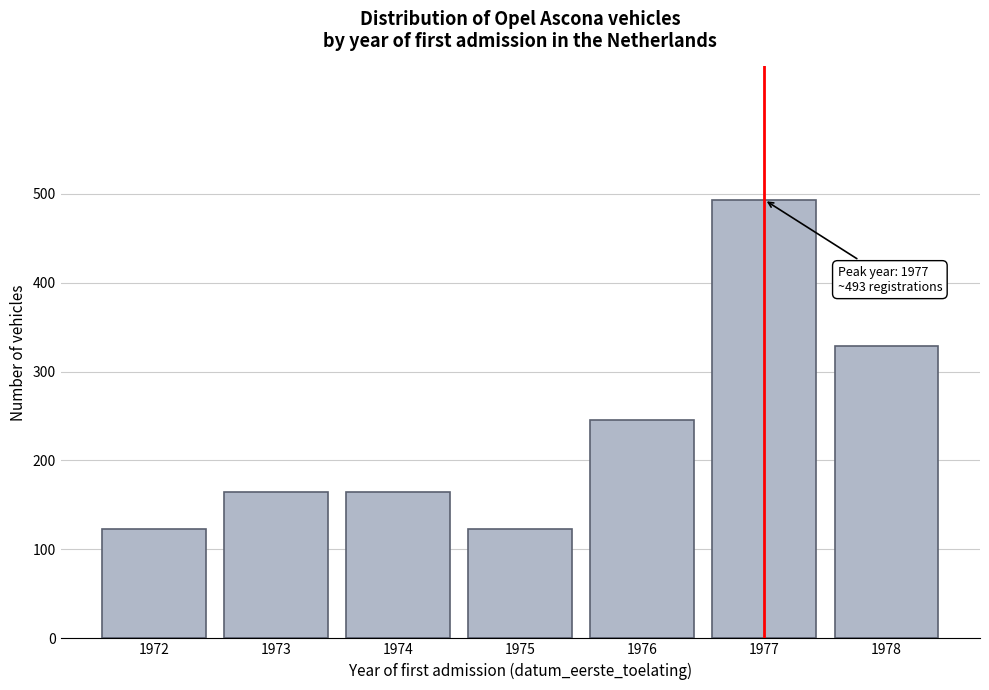

Reading right to left, extract all data points from this chart.

329	493	246	123	164	164	123